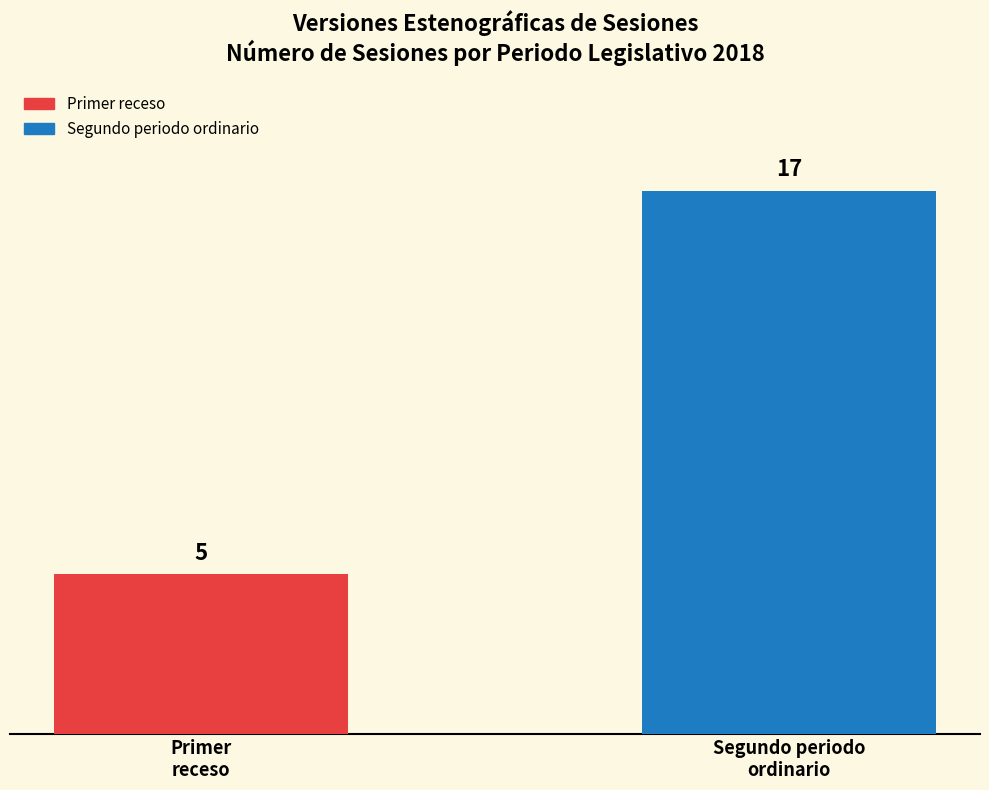

What is the average value?

11